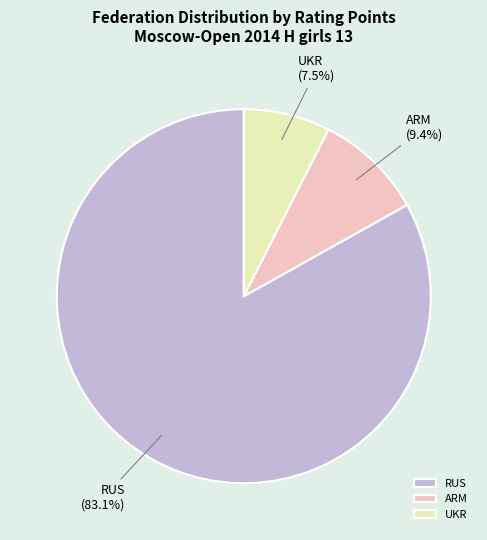

What is the smallest slice in the pie chart?

UKR